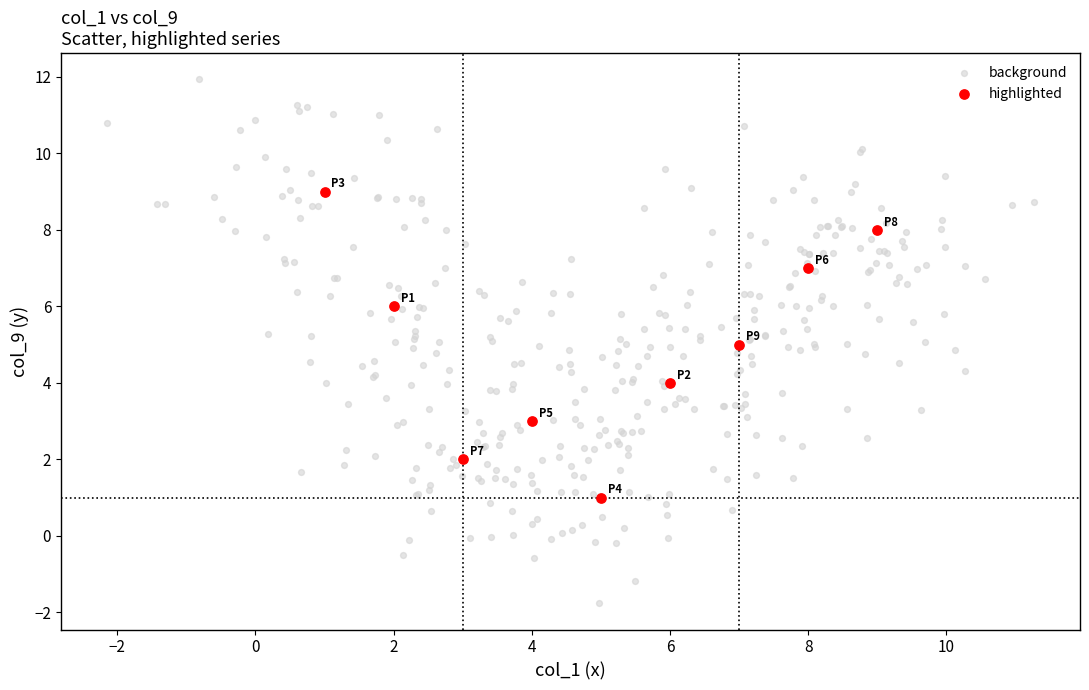

Which series reaches the maximum Y coordinate?

background